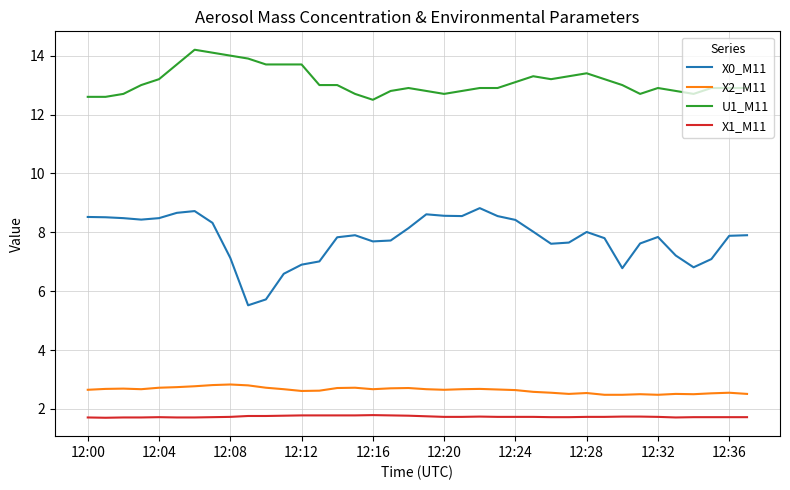

What is the minimum value for X2_M11?

2.5